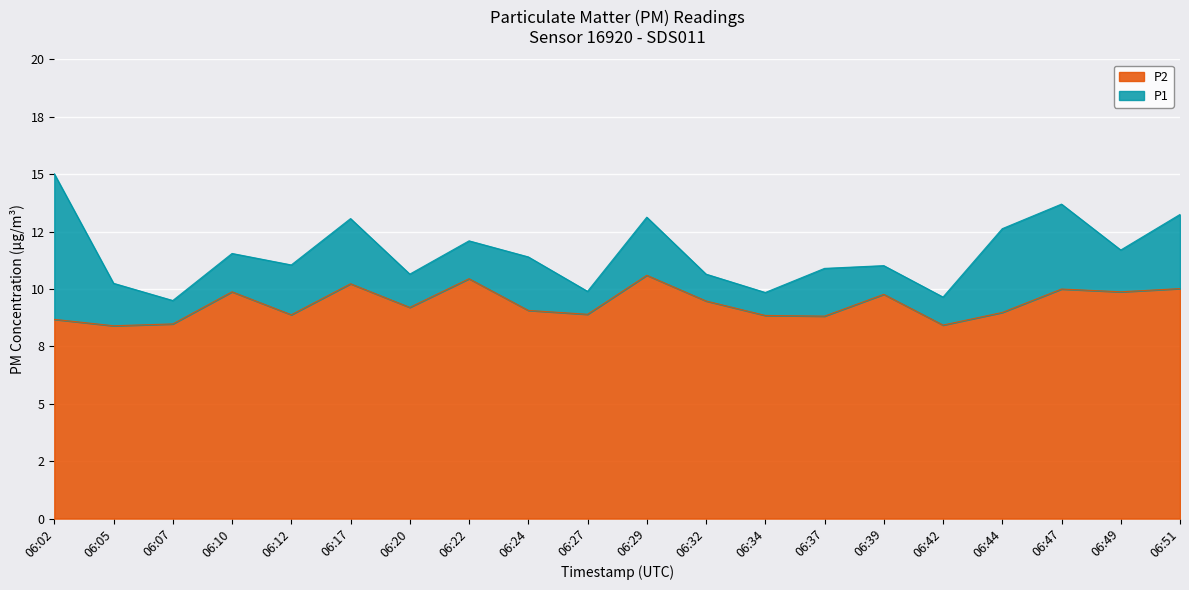

True or false: P2 has a value of 8.4 at 06:05.

True